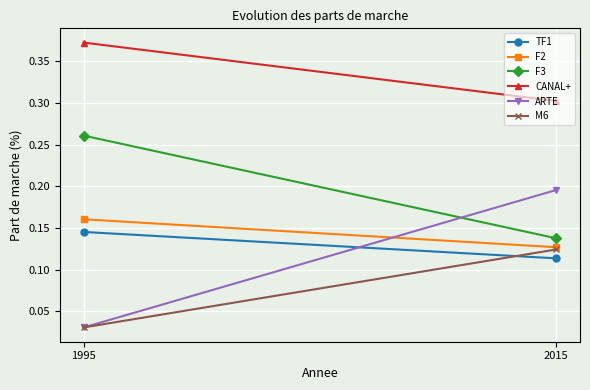

How many lines are shown in the chart?

6